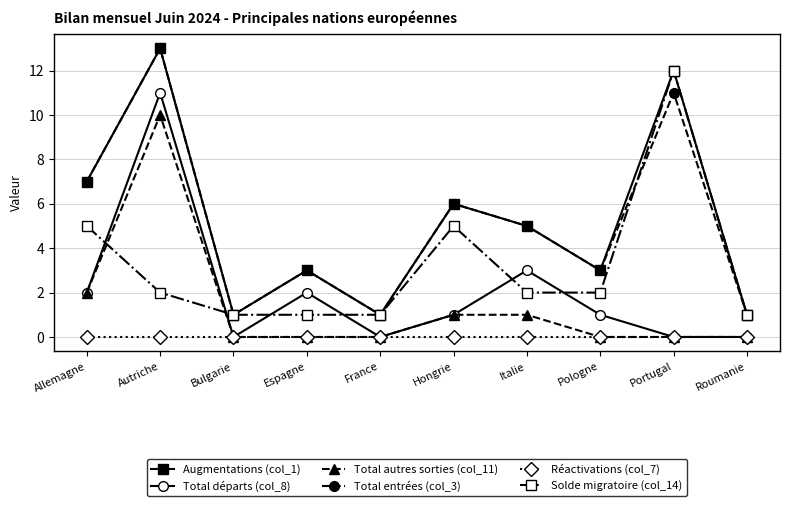

What is the sum of the Total entrées (col_3) values at Roumanie and Portugal?

12